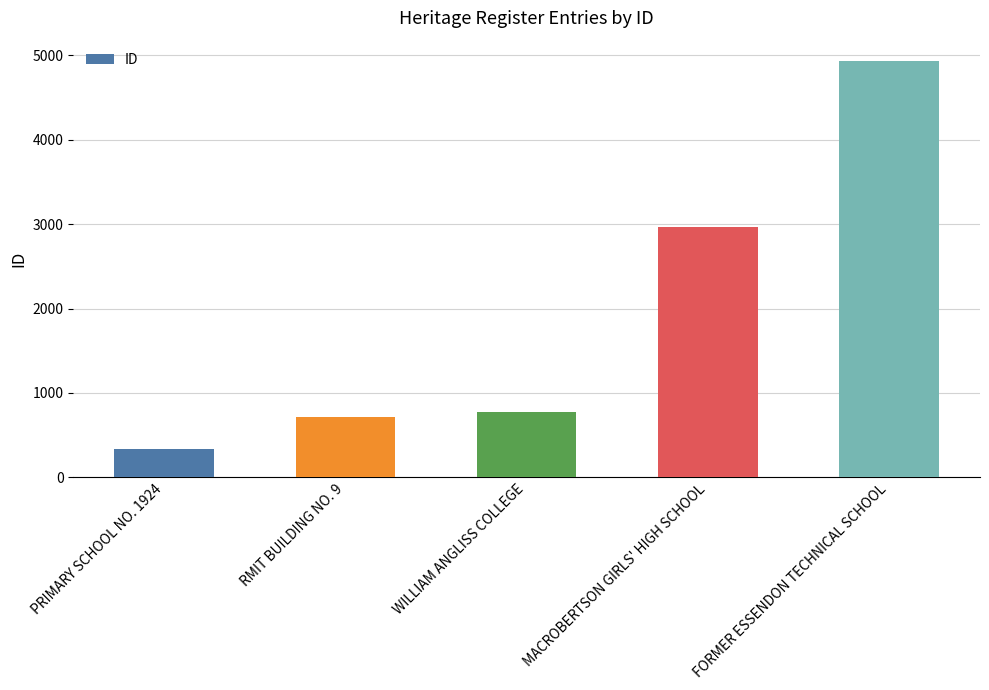

The value at FORMER ESSENDON TECHNICAL SCHOOL is 1529. True or false?

False